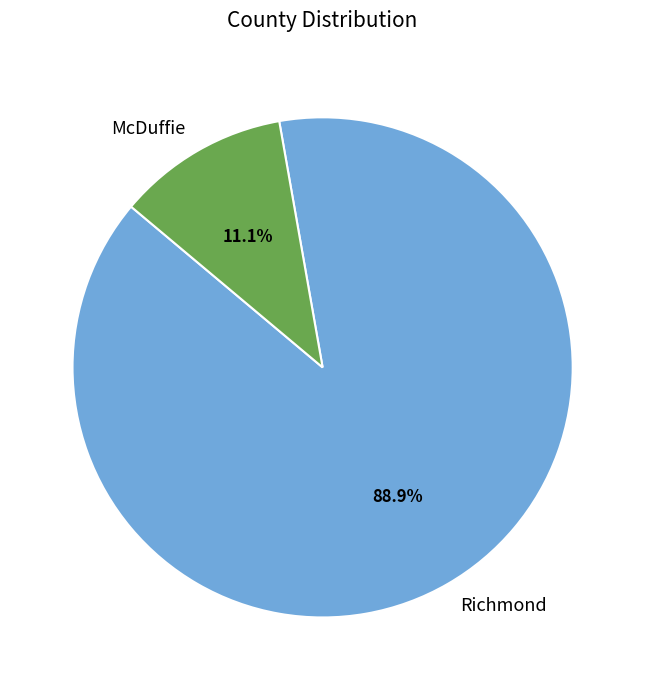

True or false: McDuffie accounts for 11% of the total.

True